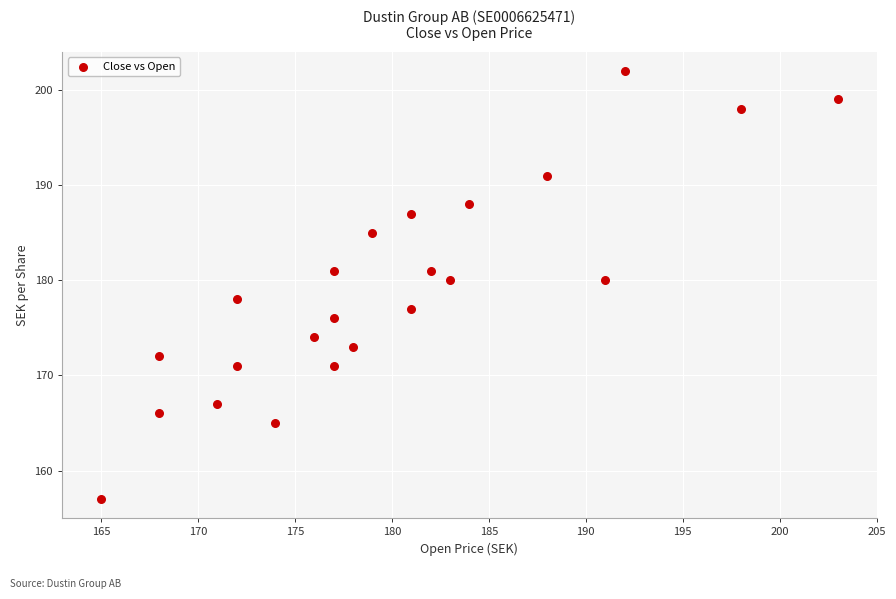

What is the range of Y values (max minus min)?

45